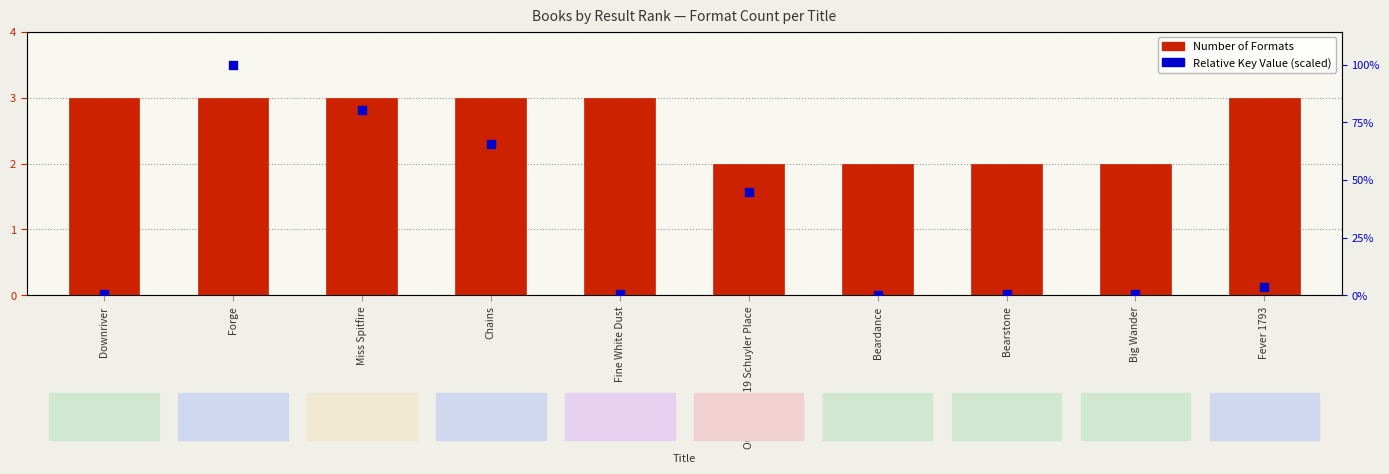

Which series contains the lowest Y value?

Relative Key Value (scaled)